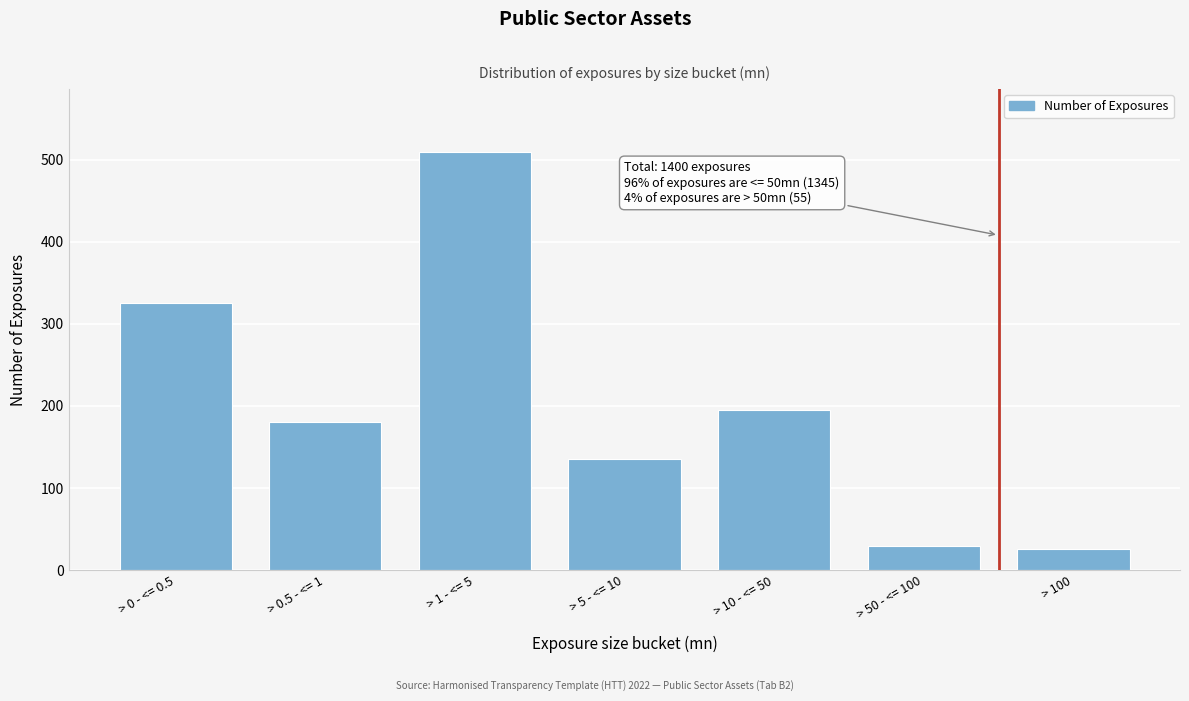

Reading right to left, list all the values displayed in this chart.

26	29	195	135	510	180	325